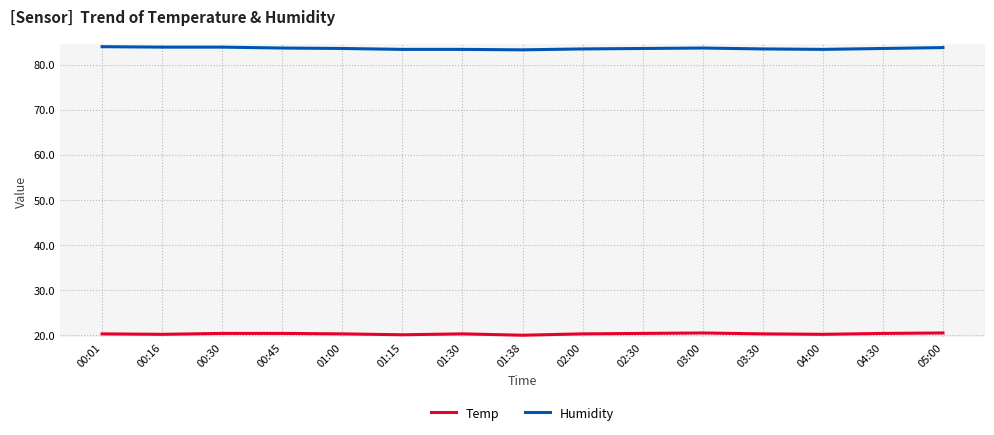

True or false: Temp and Humidity intersect in this chart.

False